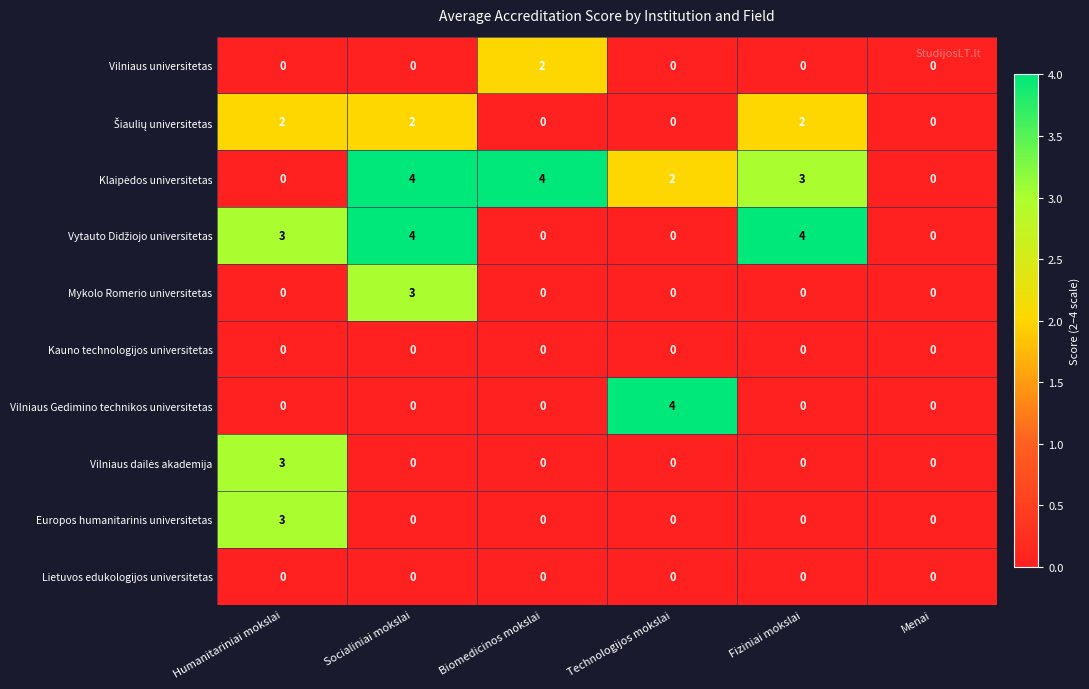

At which category is the sum across all series the highest?

Socialiniai mokslai